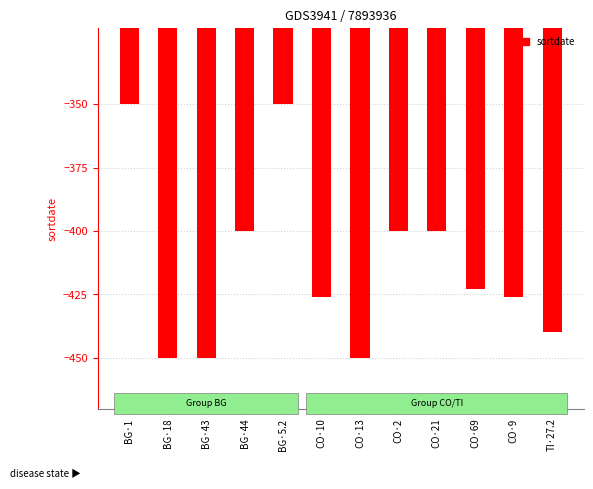

What is the average value?

-414